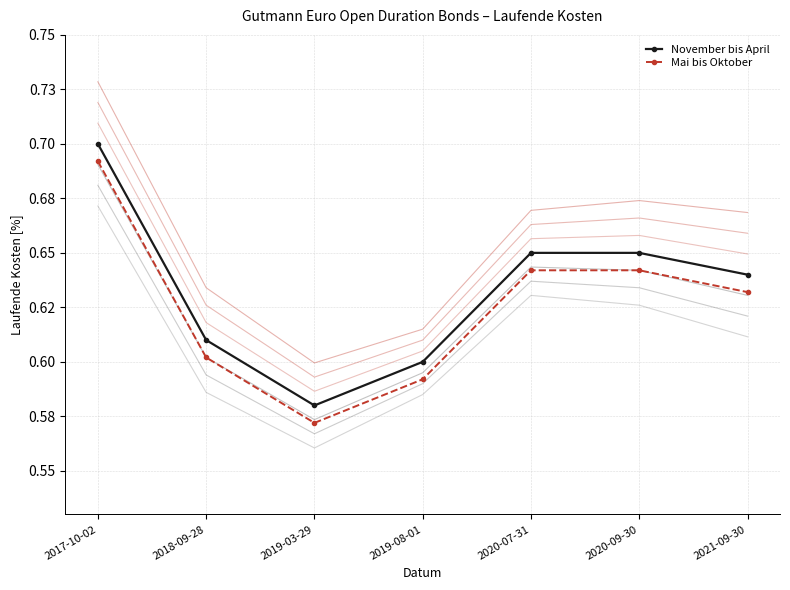

How many distinct data groups are displayed?

2